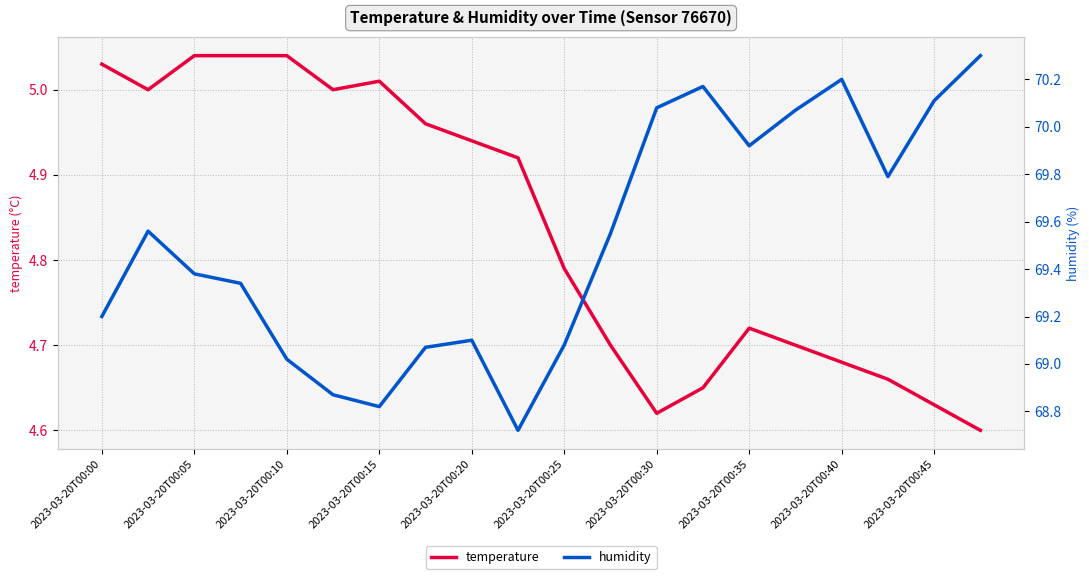

Is it true that temperature equals 8.6 at 2023-03-20T00:20?

False